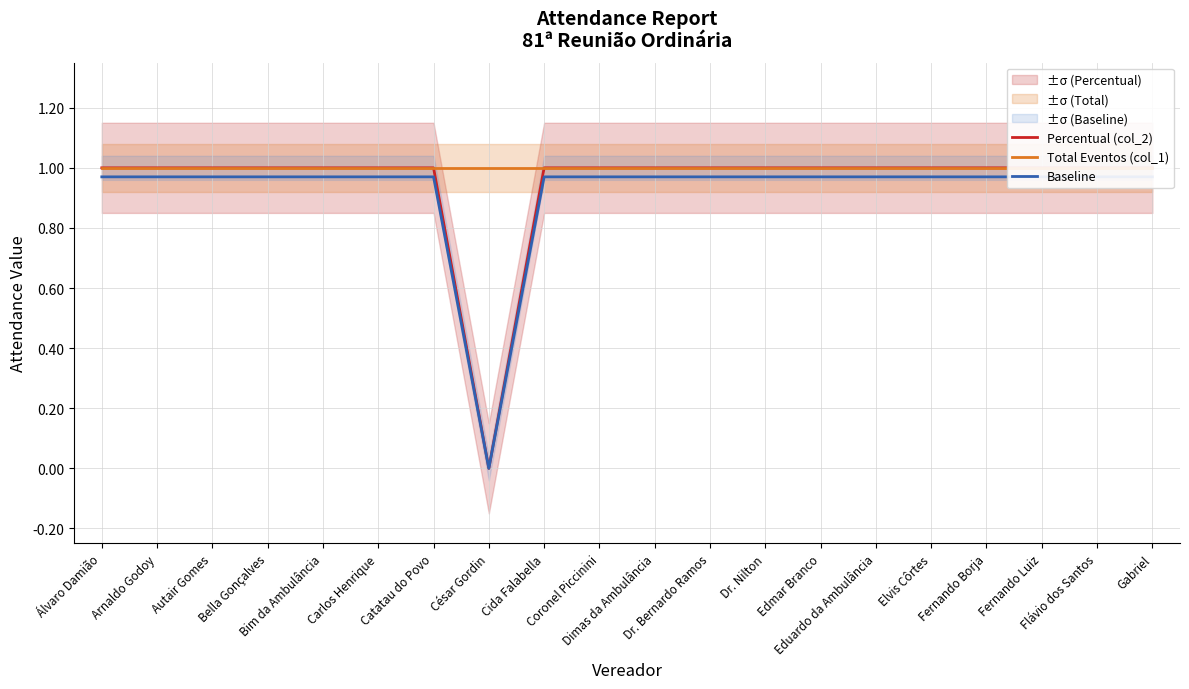

What is the greatest value displayed?

1.0